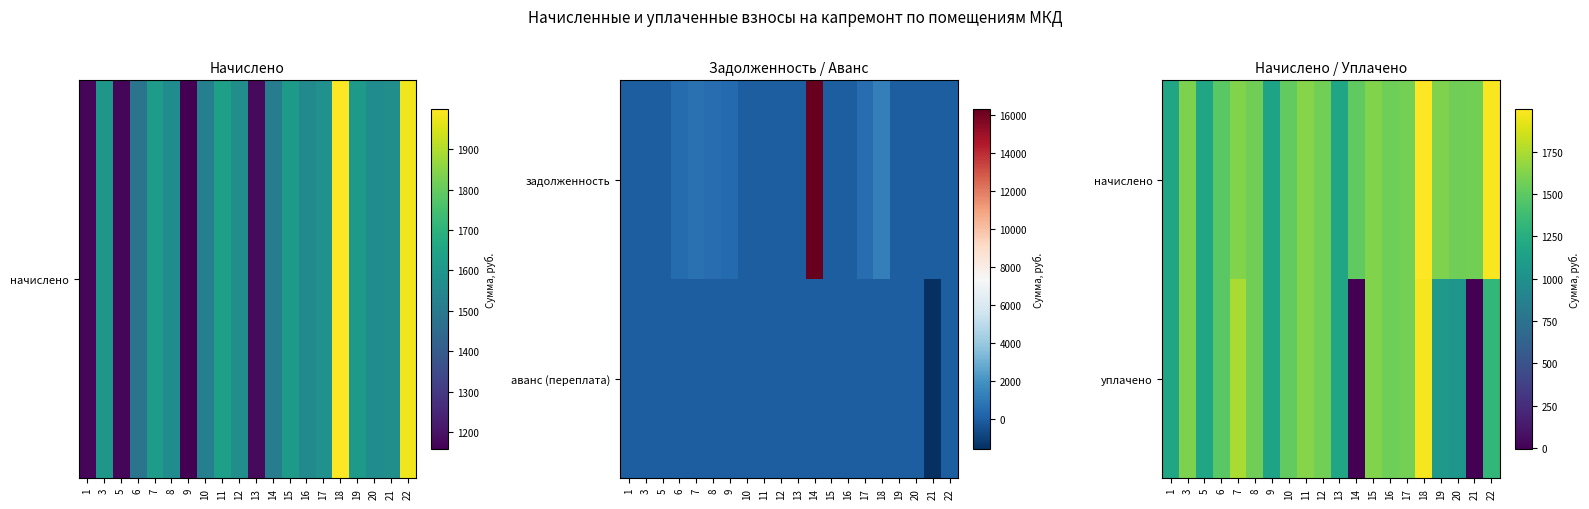

What is the sum of the уплачено values at 19 and 10?

2593.2